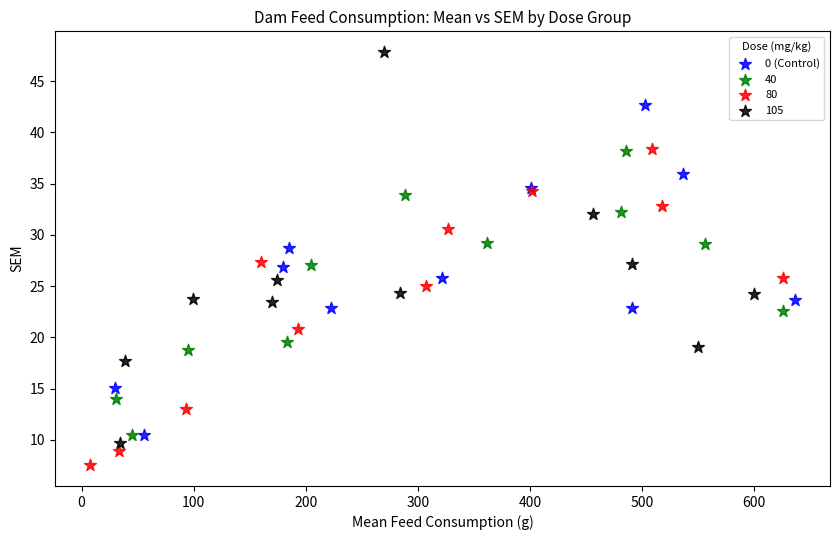

Which series has the widest spread of Y values?

105